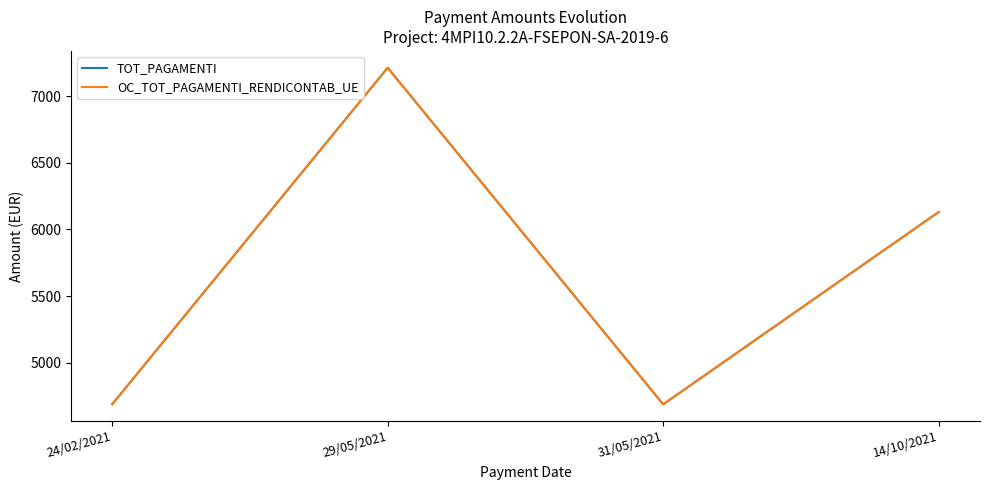

Does the chart have visible grid lines?

No